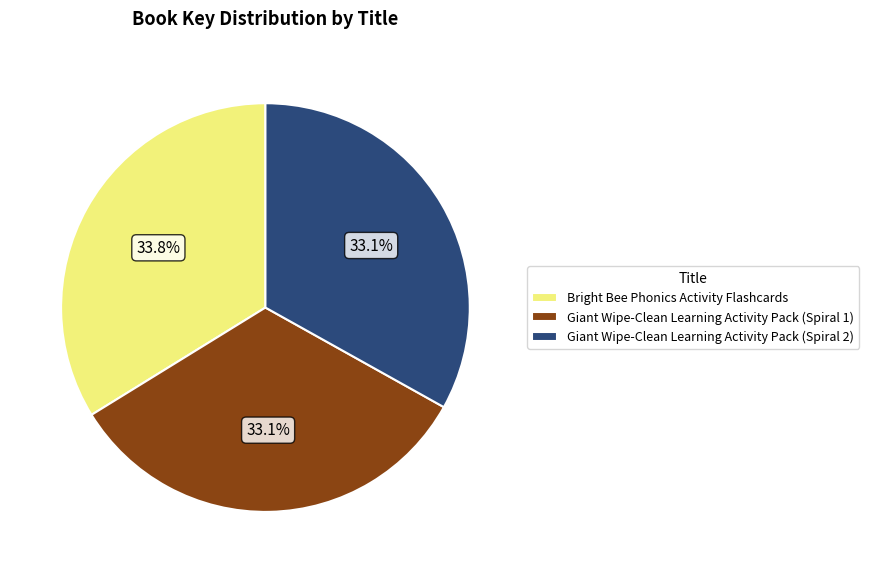

How many segments does this pie chart have?

3